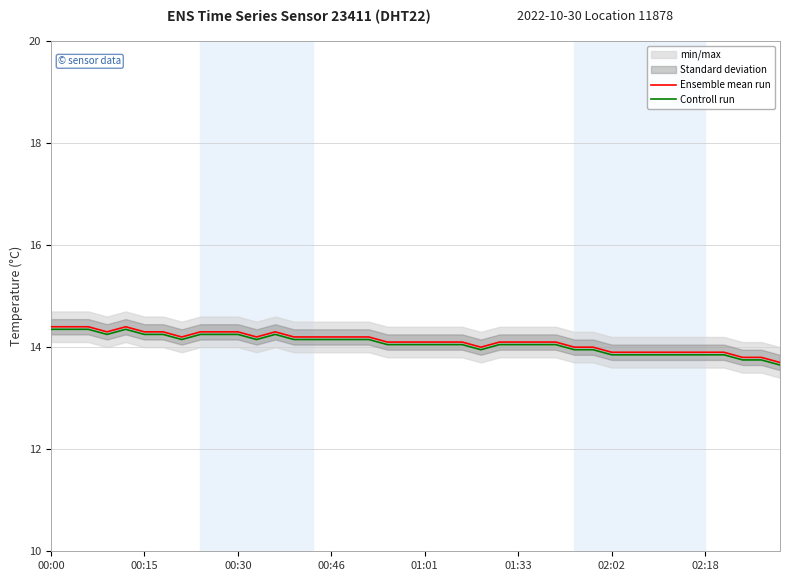

Is it true that Controll run equals 13.8 at 02:18?

True